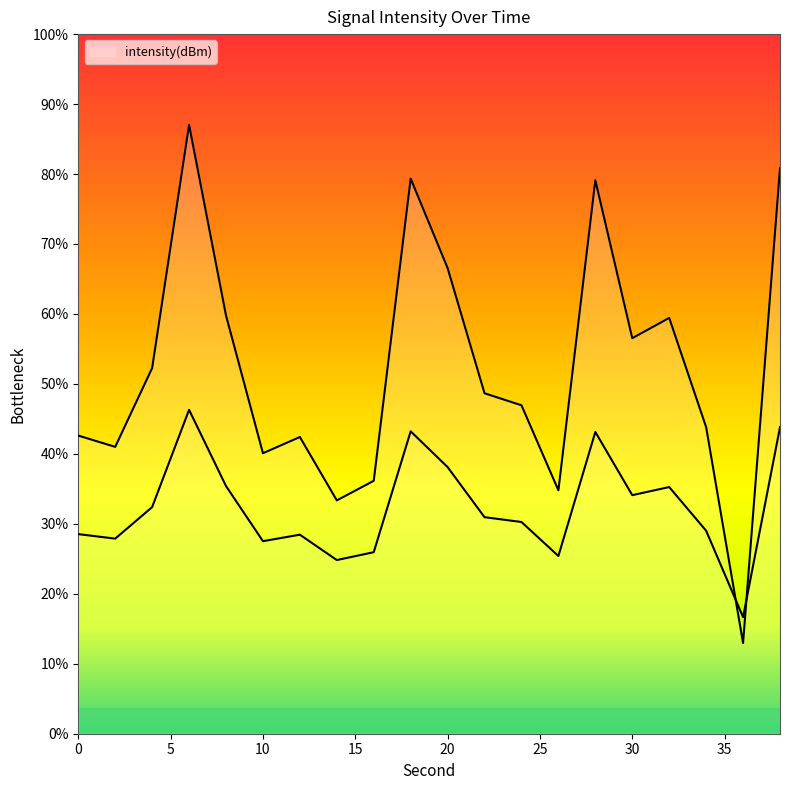

True or false: the data shows -110.6 at 4.

True